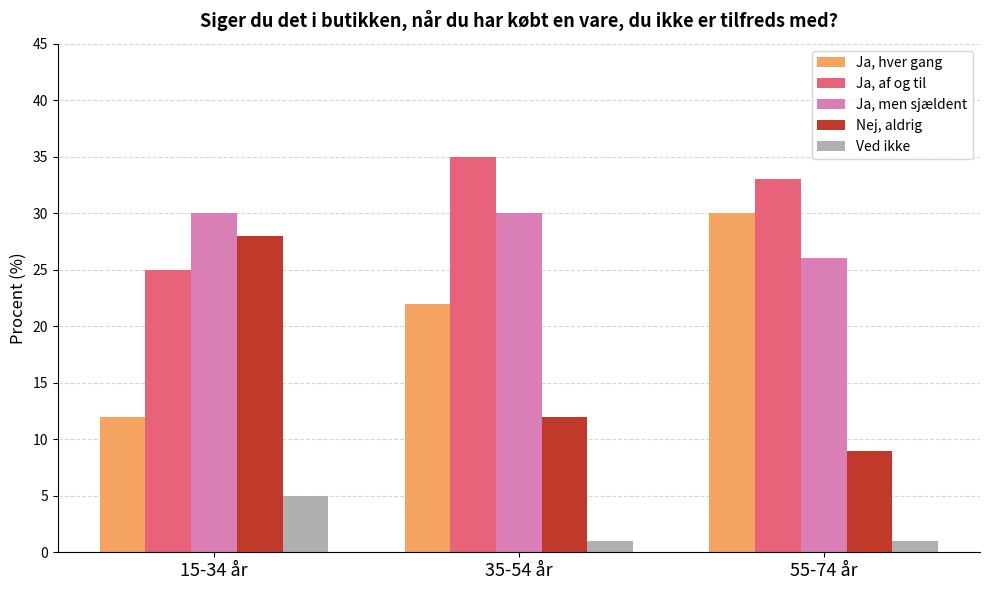

At which label does Ja, hver gang reach its minimum?

15-34 år